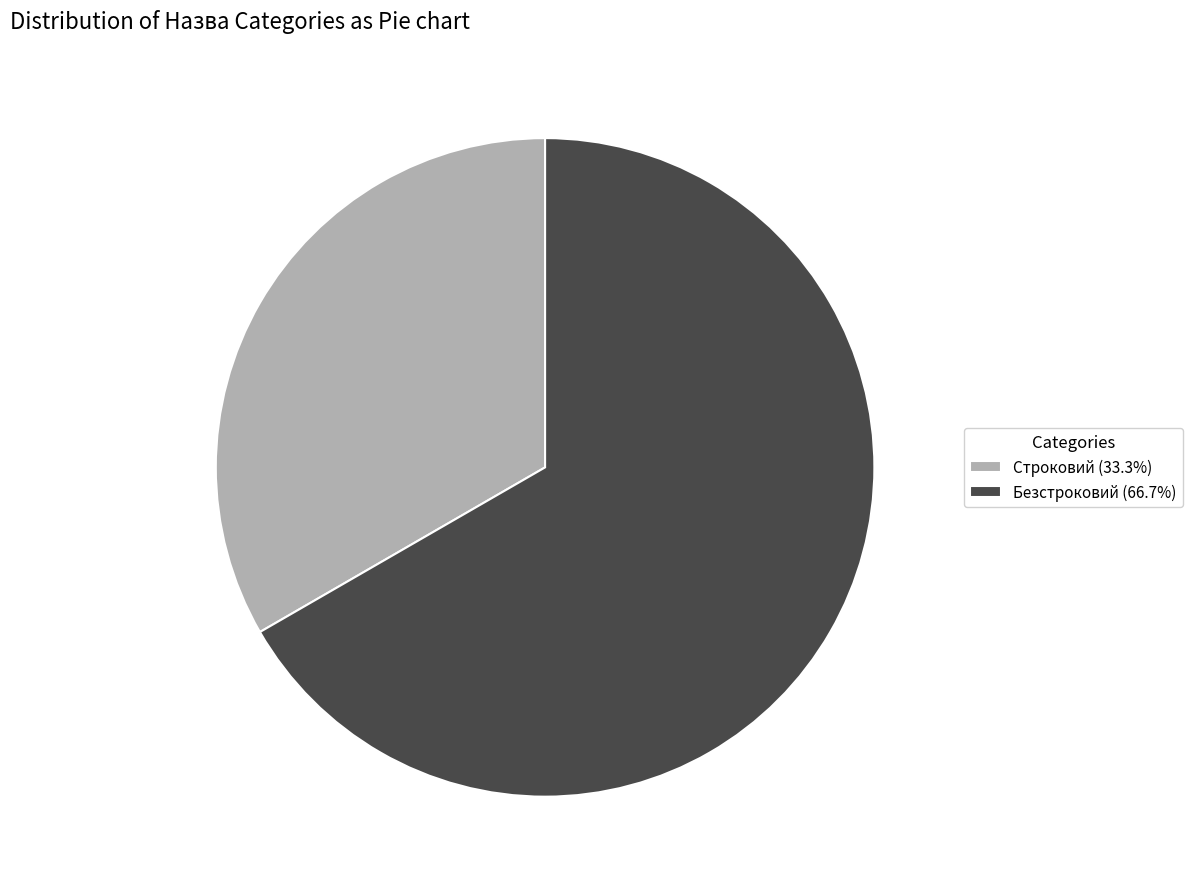

Which has a higher value, Безстроковий or Строковий?

Безстроковий